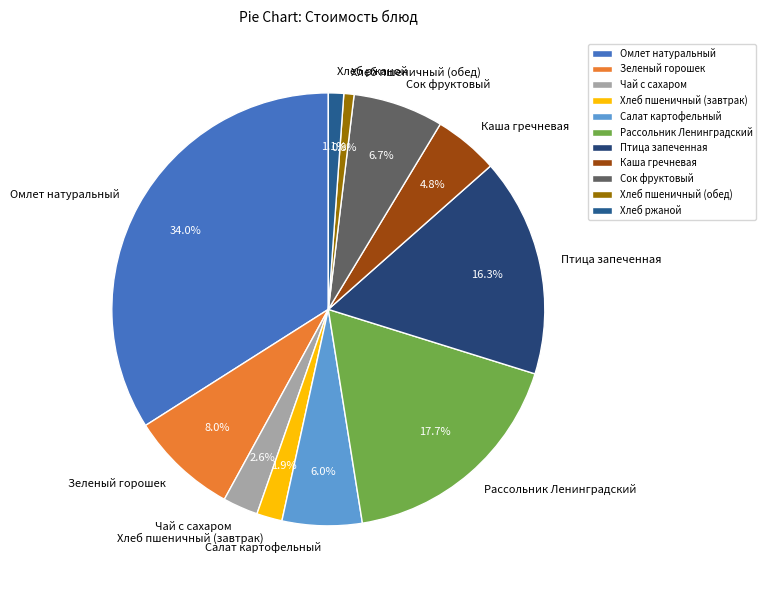

Between Чай с сахаром and Хлеб ржаной, which is larger?

Чай с сахаром